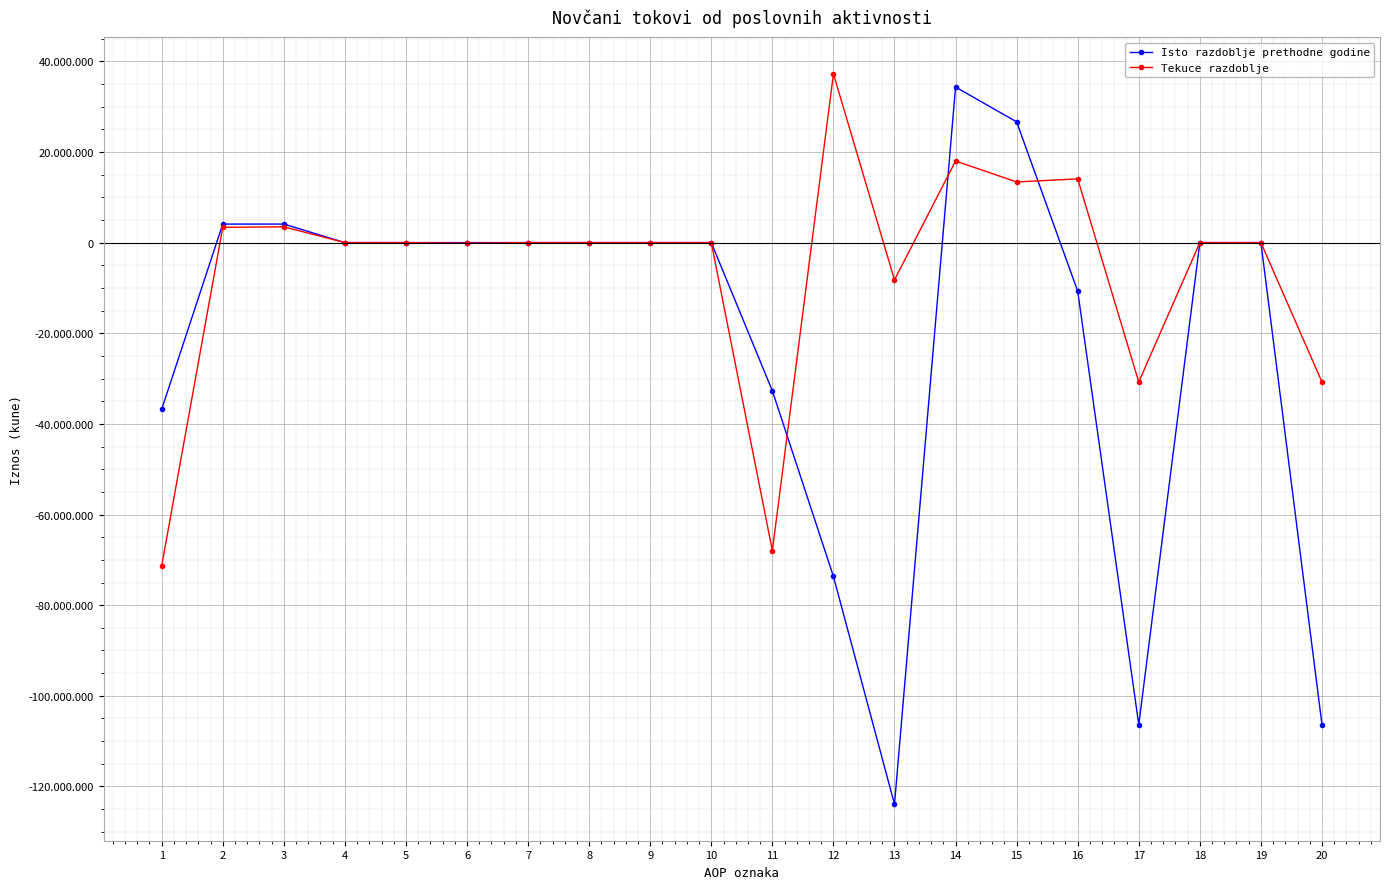

What are all the series names shown in the legend?

Isto razdoblje prethodne godine, Tekuce razdoblje